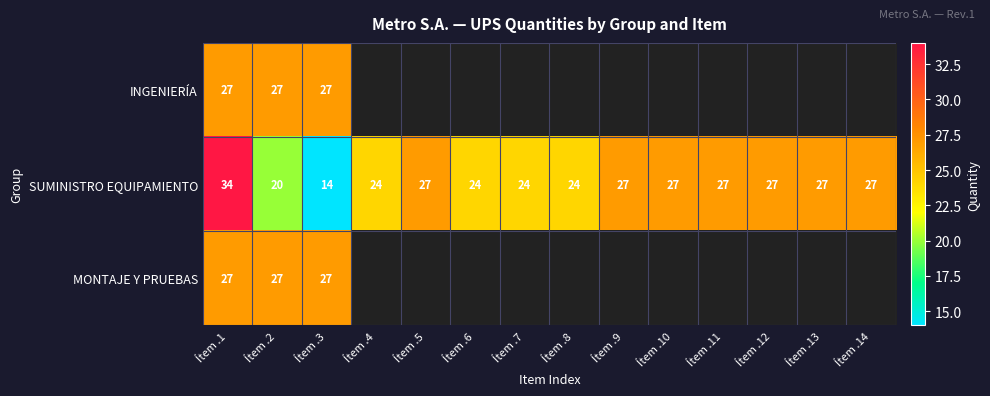

What is the approximate value of SUMINISTRO EQUIPAMIENTO at Ítem .9?

27